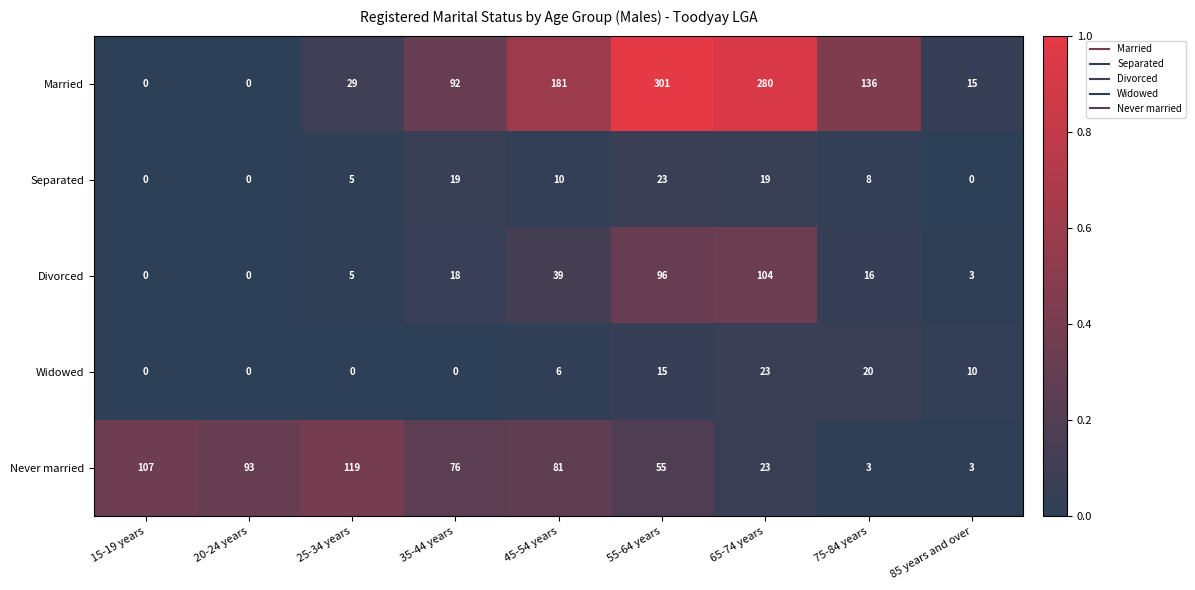

What is the difference between the maximum and minimum values in the Married series?

301